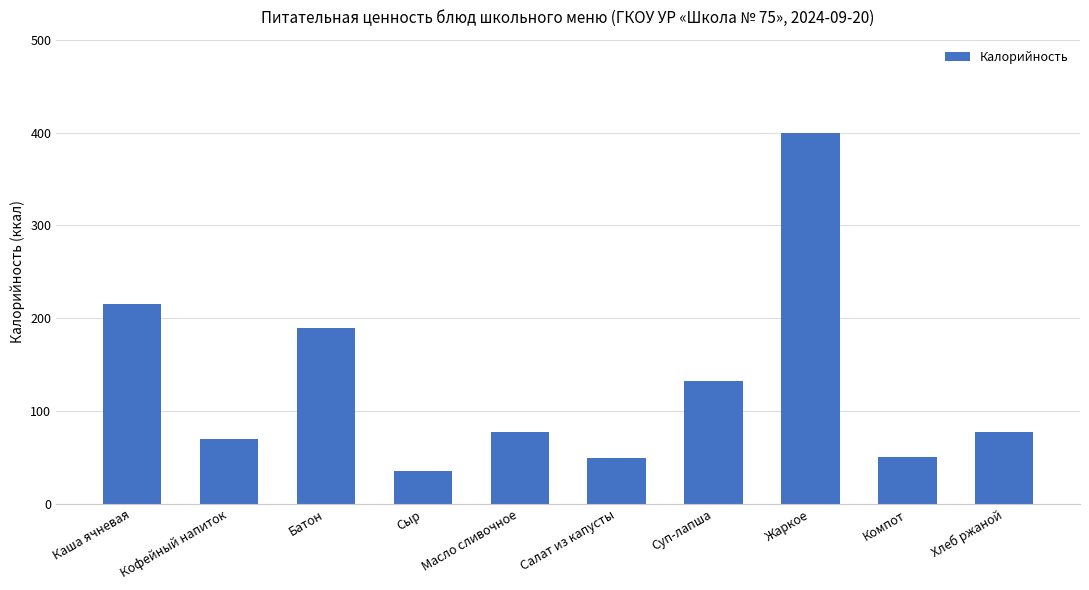

Are the bars grouped side by side (vs. stacked)?

No